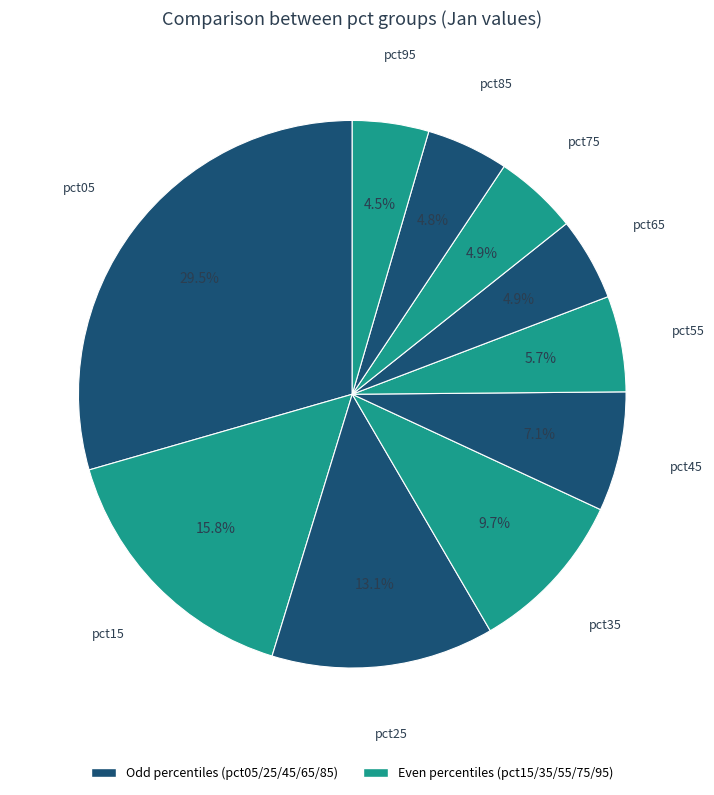

Which category has the smallest portion of the pie?

pct95